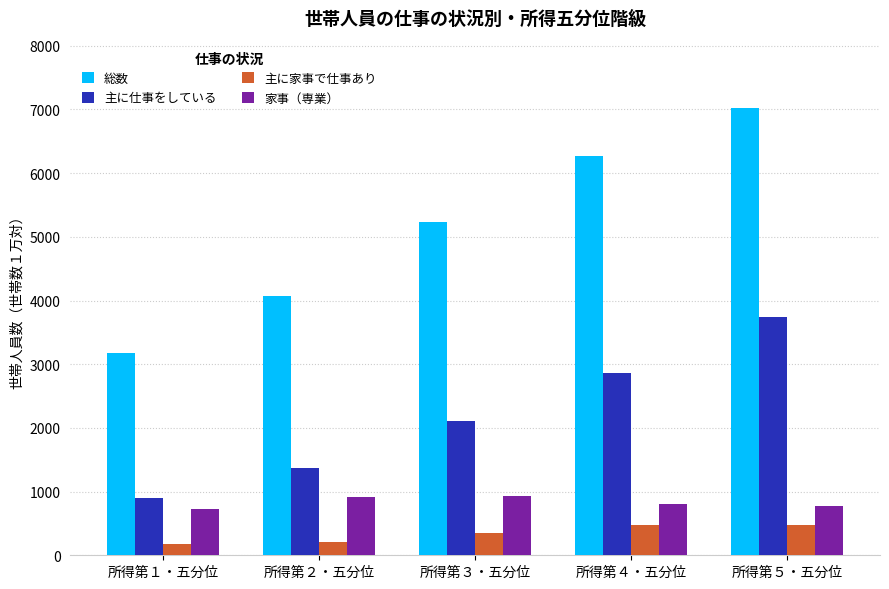

What is the lowest value of the 主に家事で仕事あり series?

175